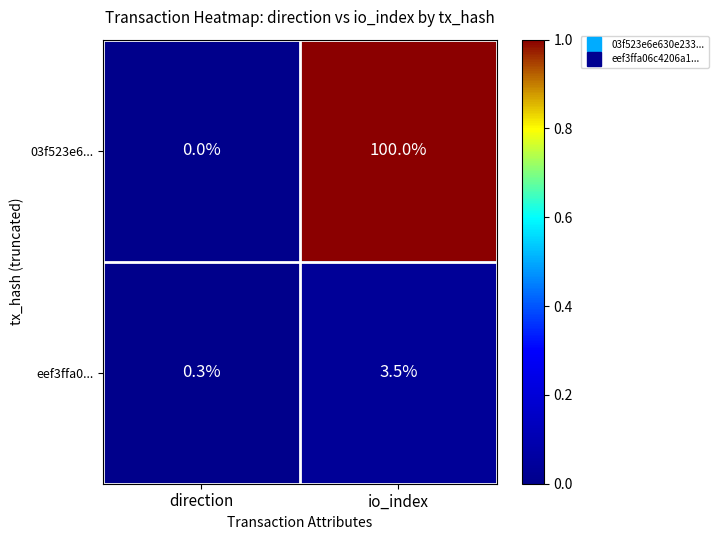

Rank the series by their average value, from highest to lowest.

03f523e6..., eef3ffa0...